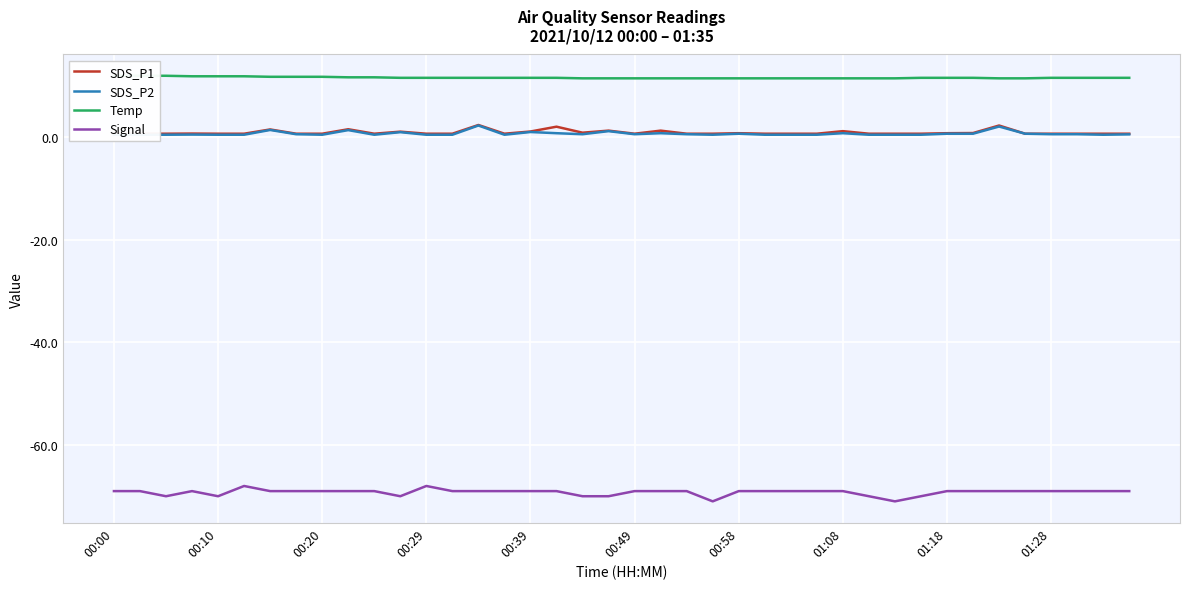

What is the difference between the maximum and minimum values in the SDS_P1 series?

1.7